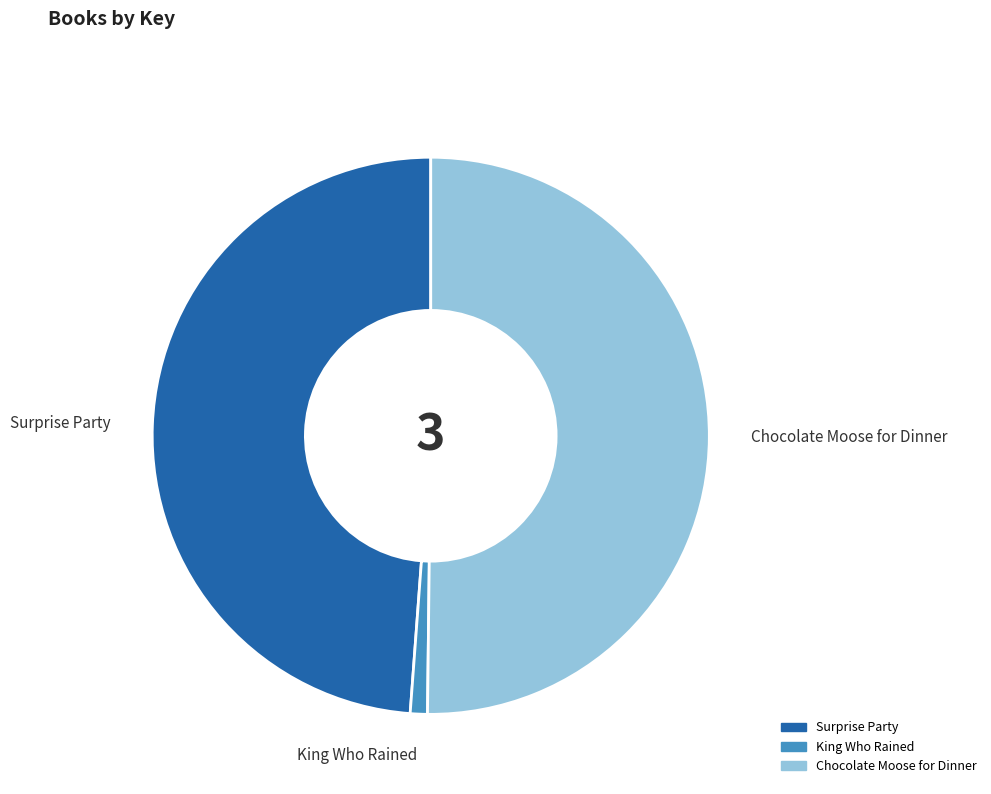

Is the sum of Surprise Party and Chocolate Moose for Dinner greater than half?

Yes